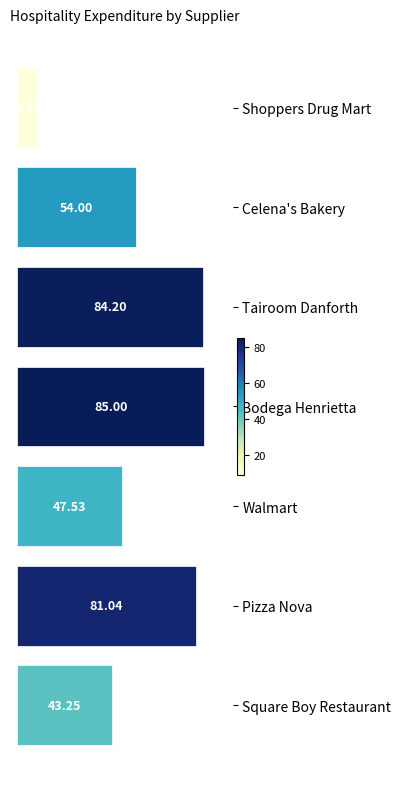

What is the sum of all values?

404.3